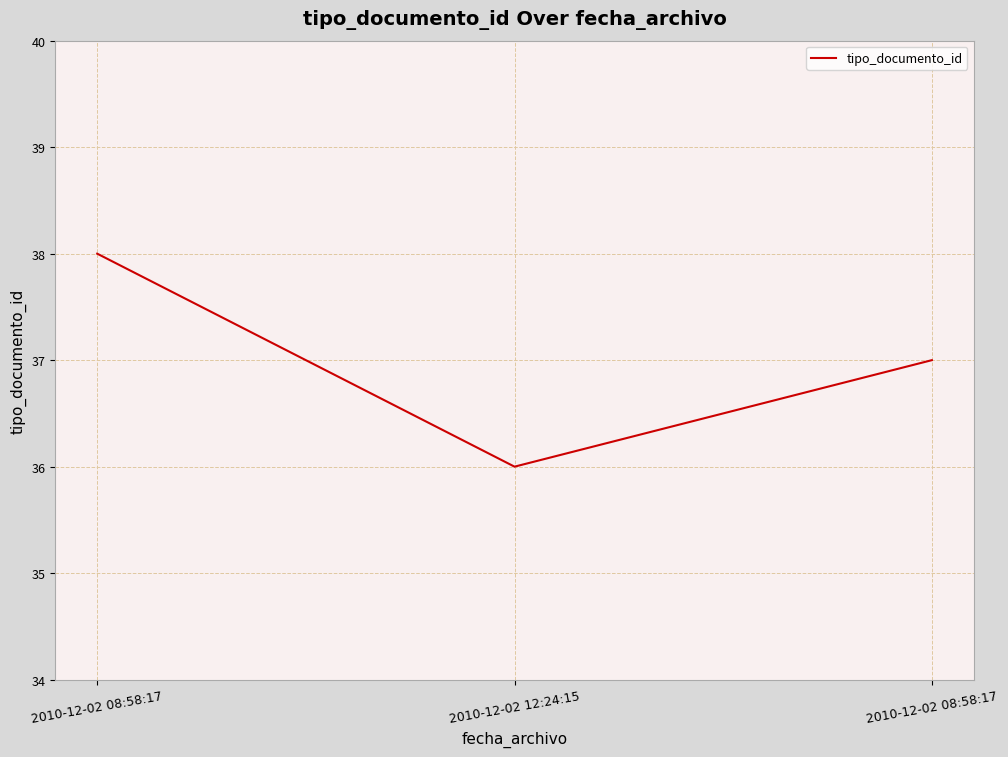

What is the sum of the values at 2010-12-02 08:58:17 and 2010-12-02 08:58:17?

75